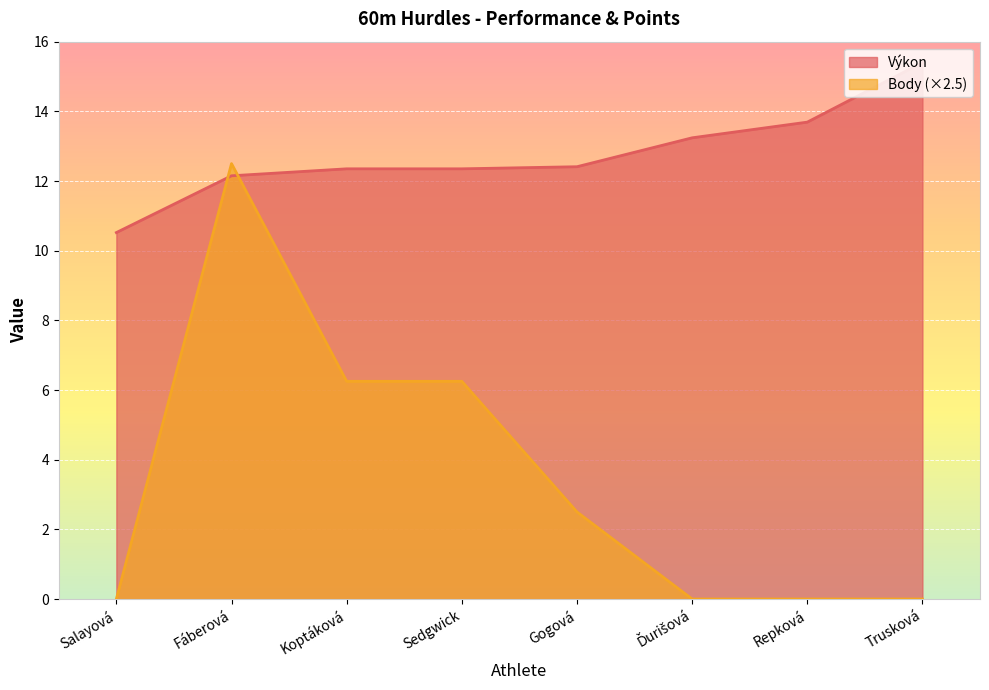

Between Sedgwick and Ďurišová, which is larger?

Ďurišová